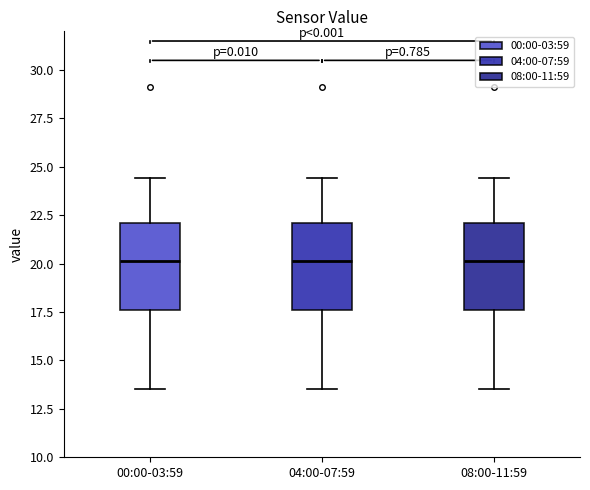

Where is the upper edge of the box for 00:00-03:59 on the y-axis? The values are not printed on the chart, so give them approximately, as read against the axis.

22.0